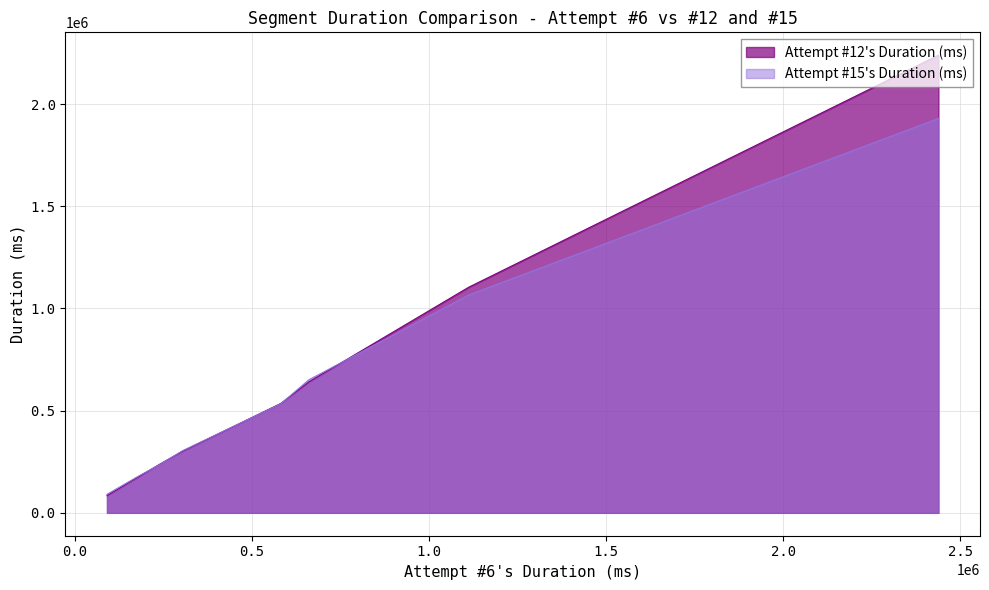

What is the lowest value of the Attempt #15's Duration (ms) series?

90470